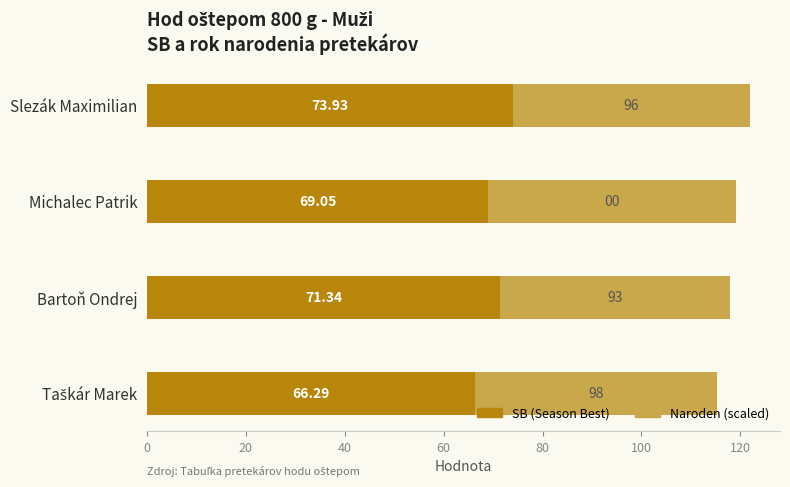

Where is SB (Season Best) nearest to the value 70?

Michalec Patrik